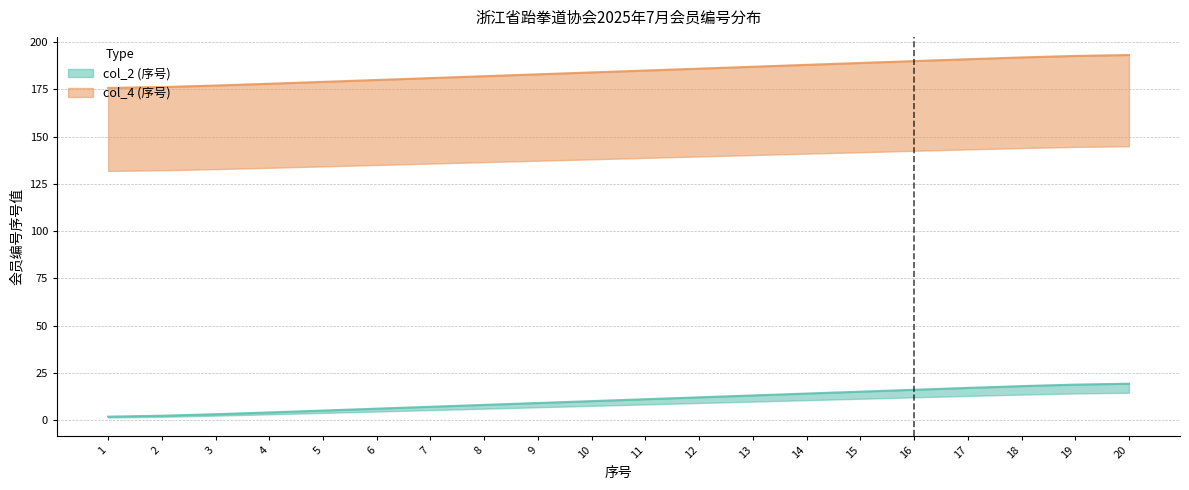

Between 3 and 2, which is larger?

3